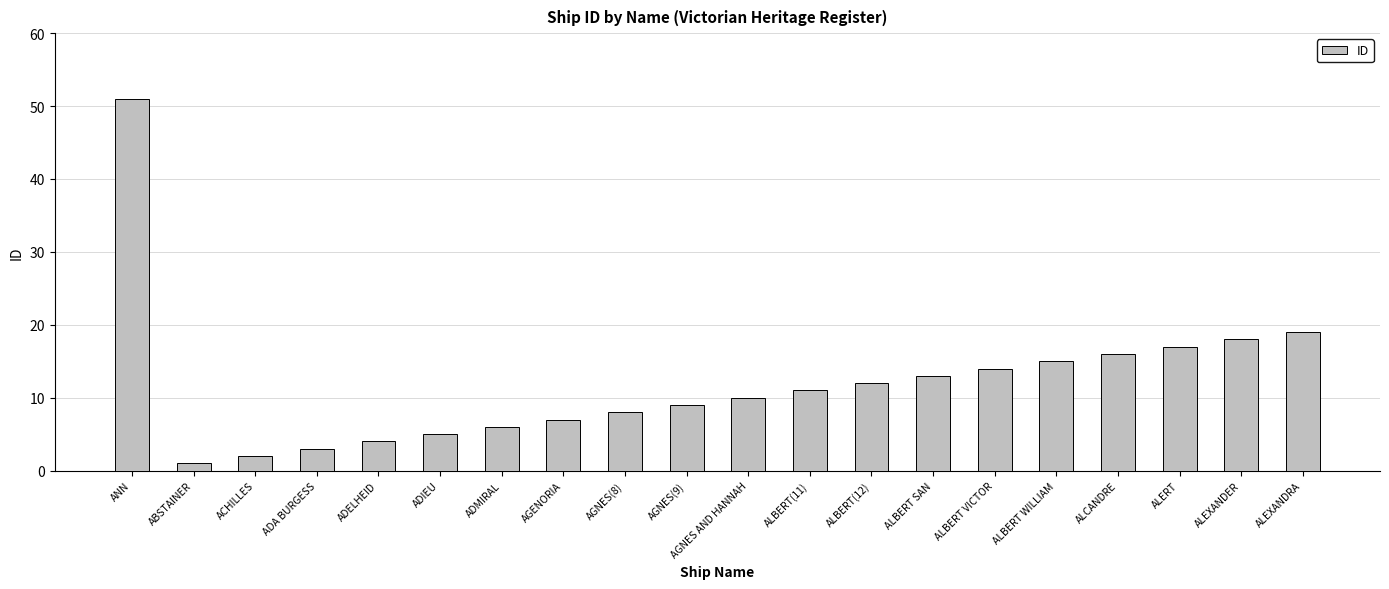

Does the chart contain stacked bars?

No